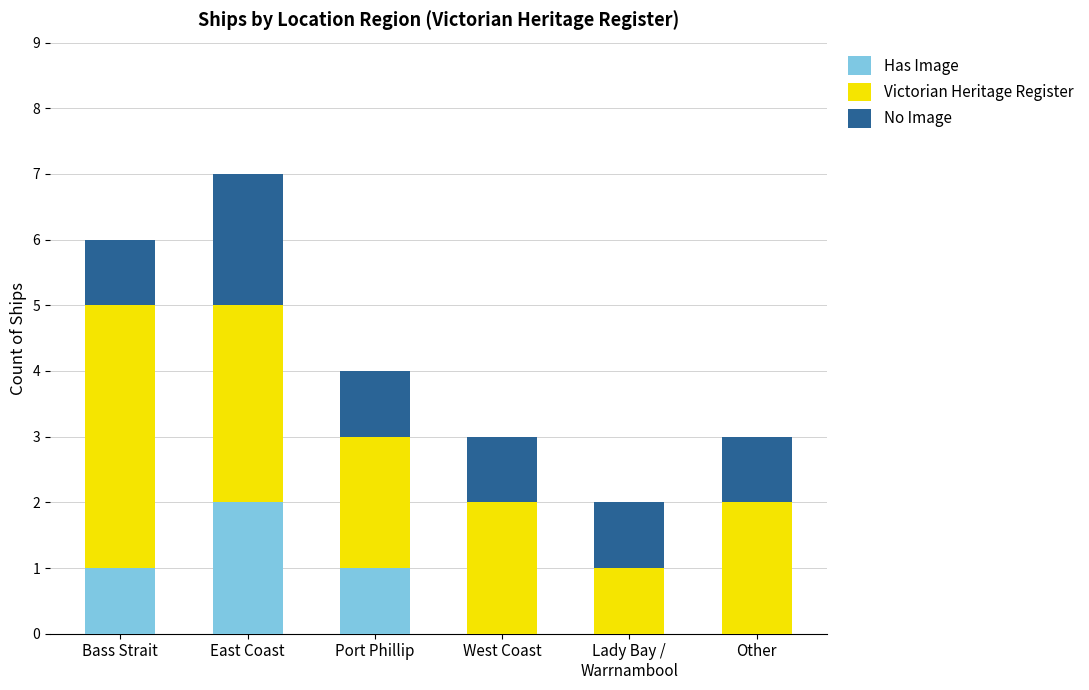

Which category has the highest value in the Has Image series?

East Coast